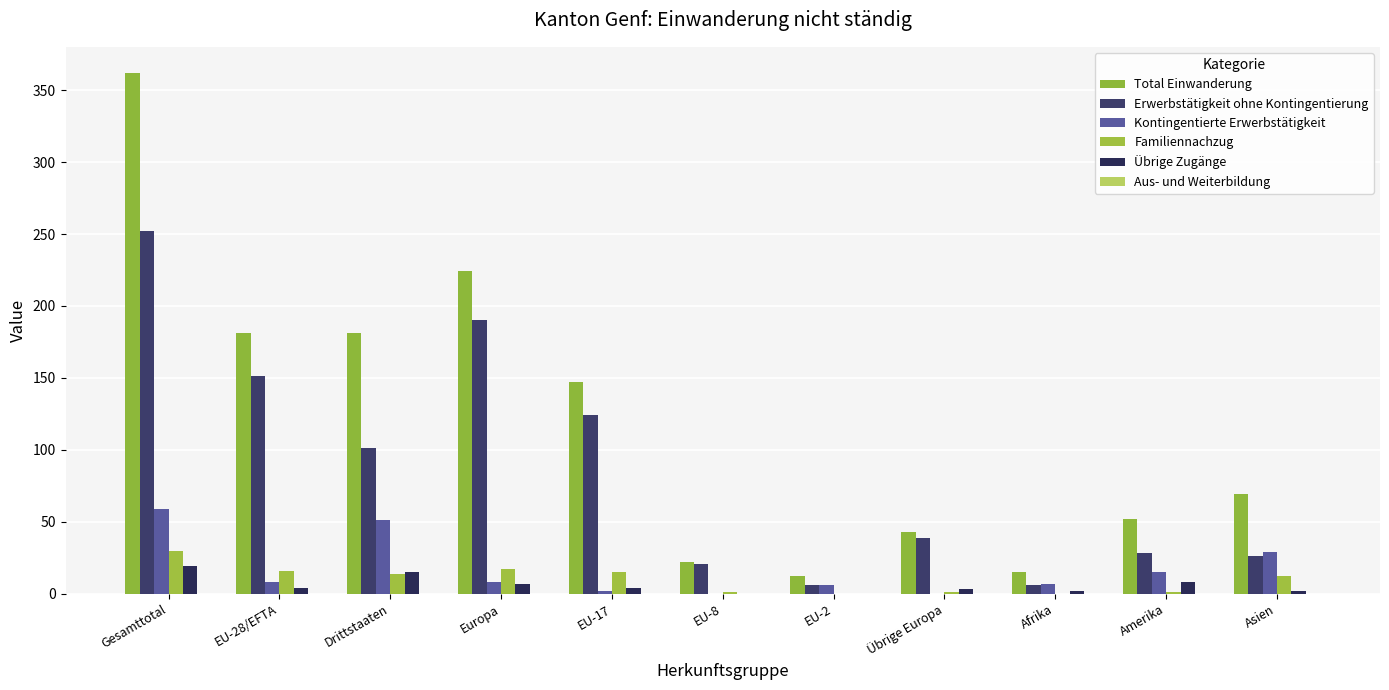

Is the value of Übrige Zugänge at Europa greater than the value of Total Einwanderung at EU-8?

No